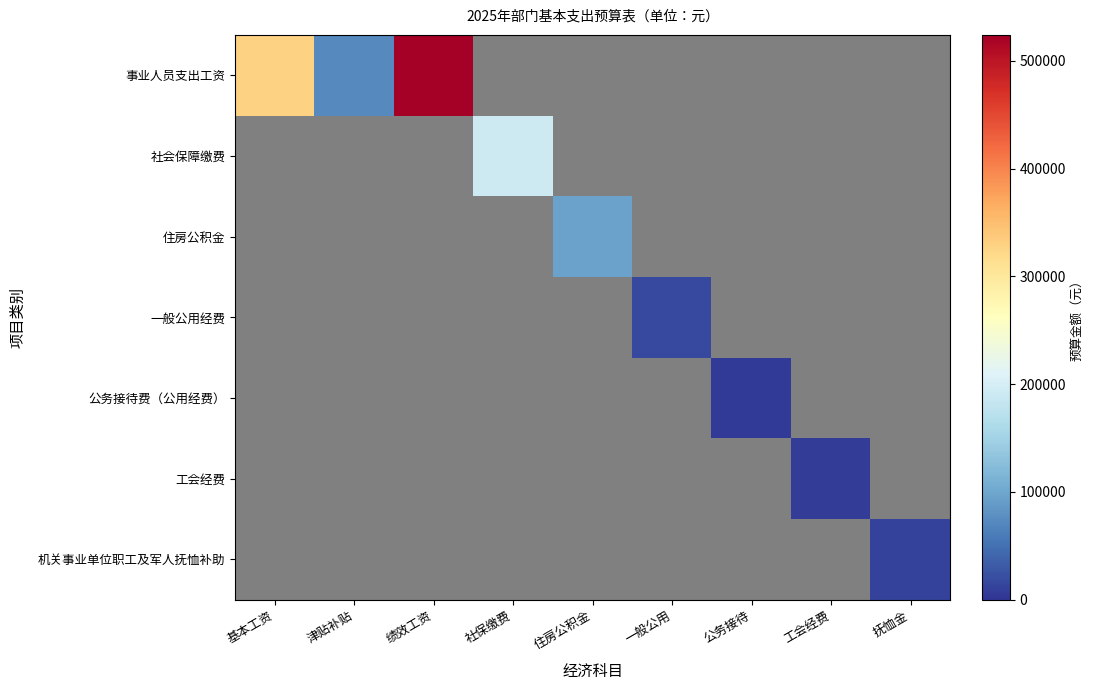

True or false: 机关事业单位职工及军人抚恤补助 has a value of 11952.0 at 抚恤金.

True